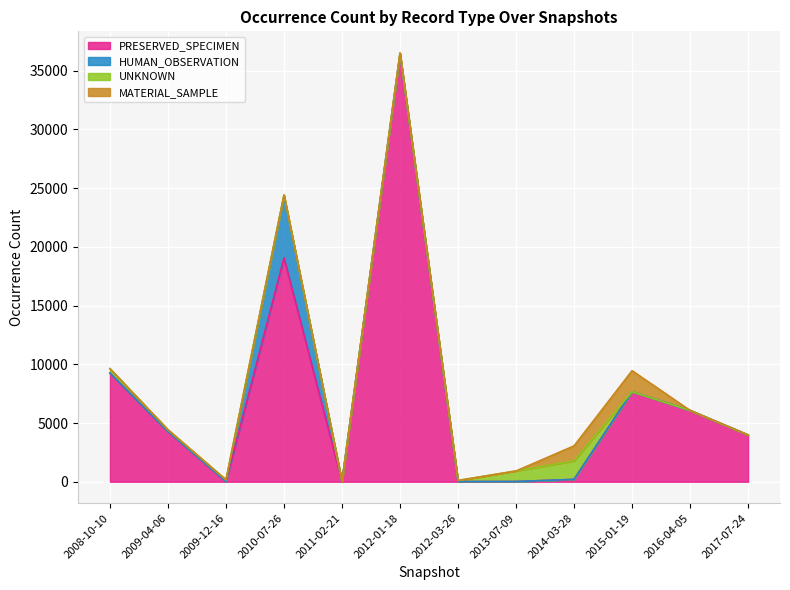

What are all the series names shown in the legend?

PRESERVED_SPECIMEN, HUMAN_OBSERVATION, UNKNOWN, MATERIAL_SAMPLE